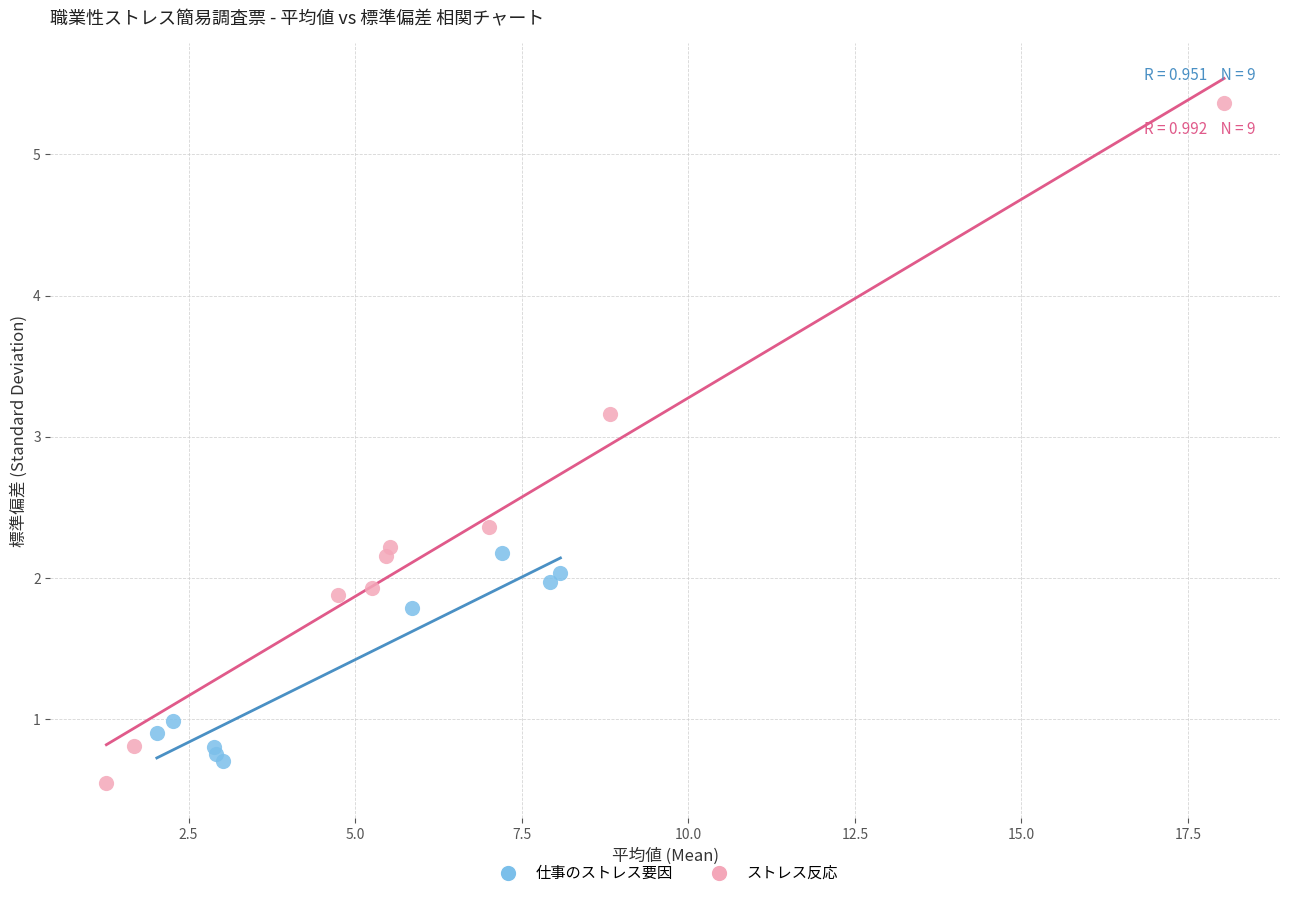

Which series reaches the maximum Y coordinate?

ストレス反応